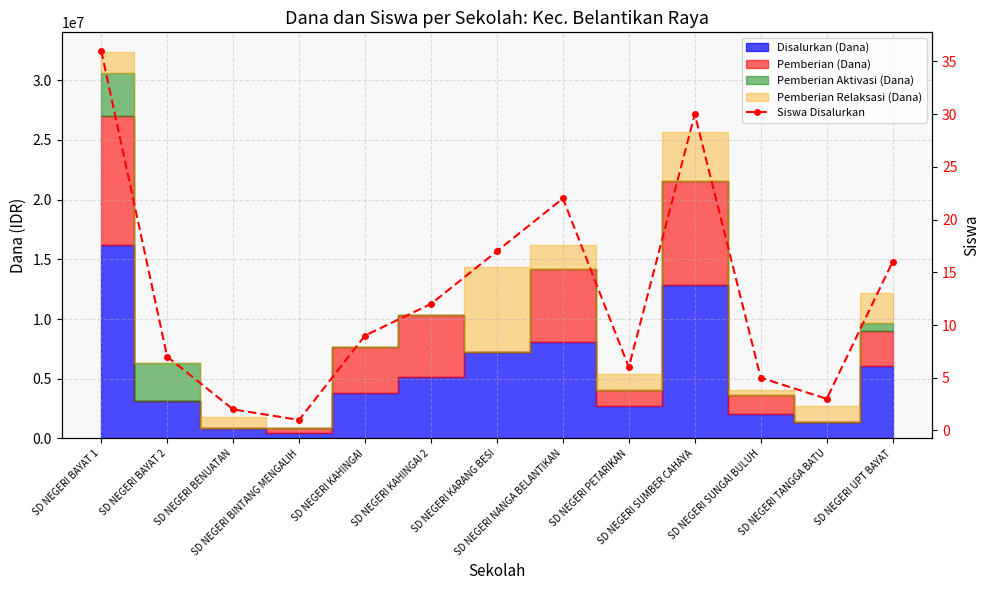

How many data points are less than 9?

6